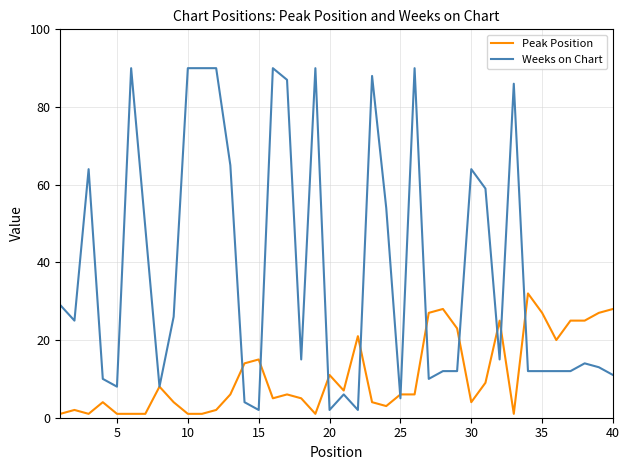

Rank the series by their average value, from lowest to highest.

Peak Position, Weeks on Chart